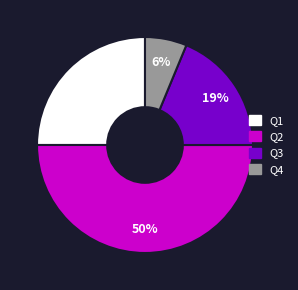

How many slices are in this pie chart?

4